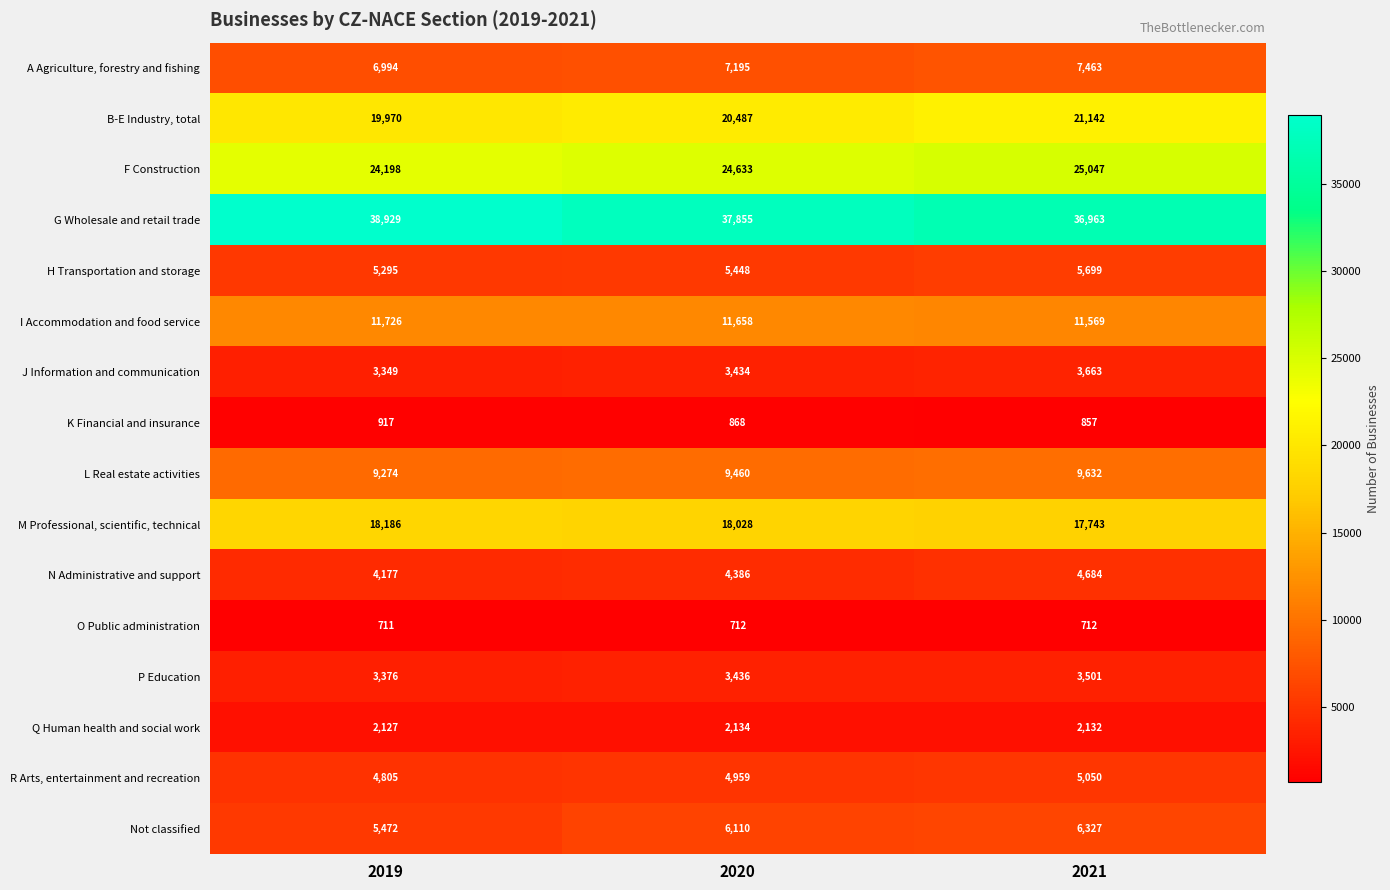

The value of G Wholesale and retail trade at 2021 is 36963. True or false?

True